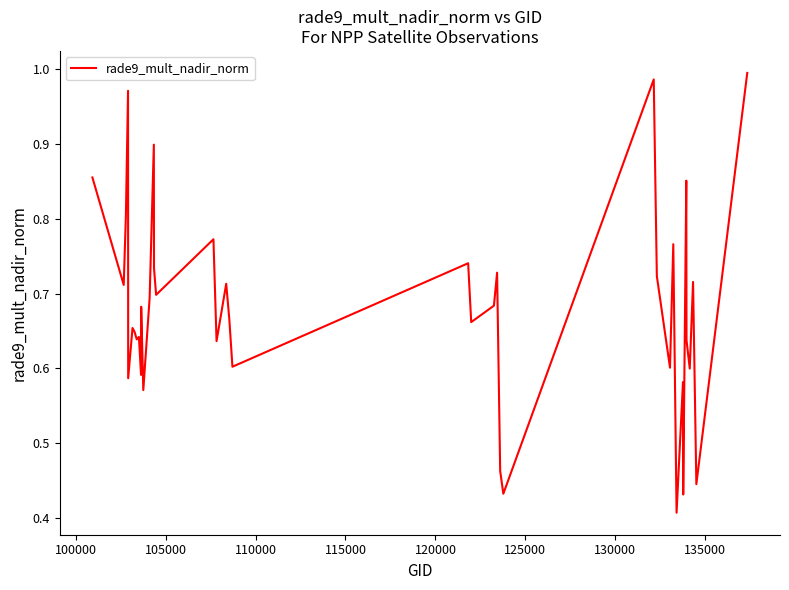

Does the chart display data point markers on the line(s)?

No